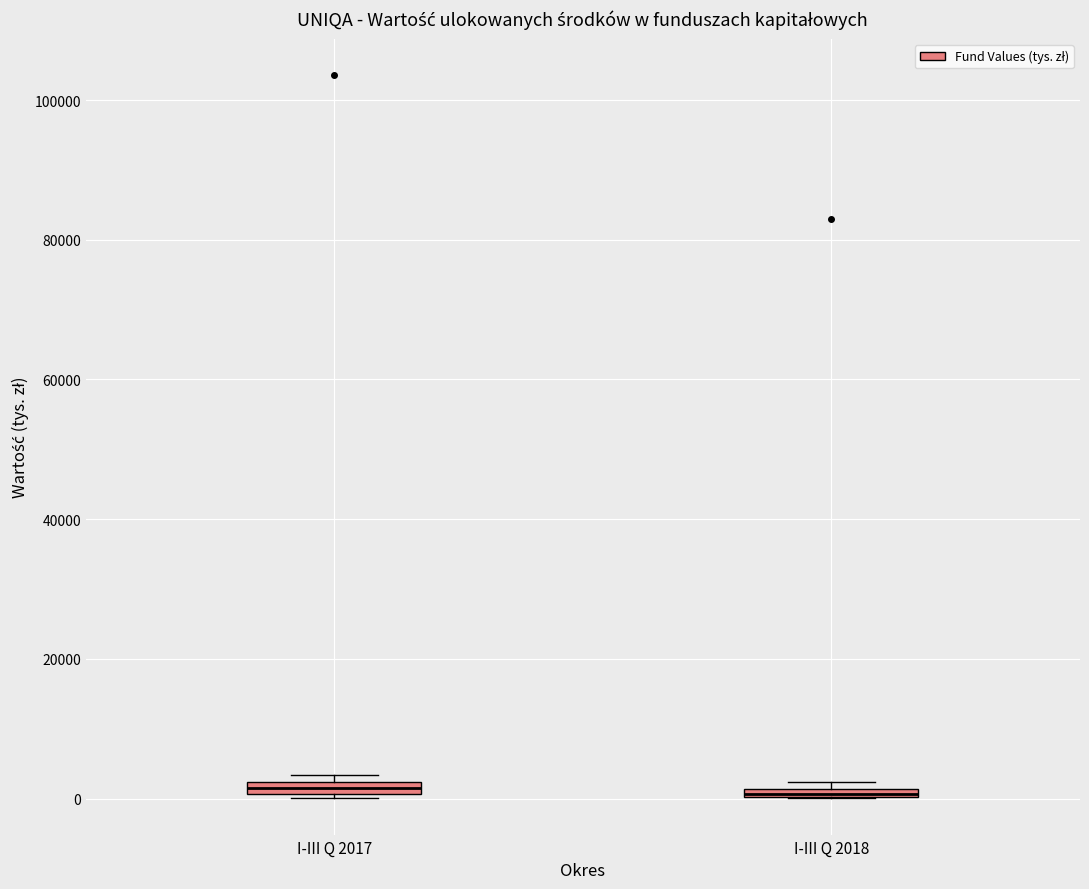

Where is the upper edge of the box for I-III Q 2018 on the y-axis? The values are not printed on the chart, so give them approximately, as read against the axis.

2000